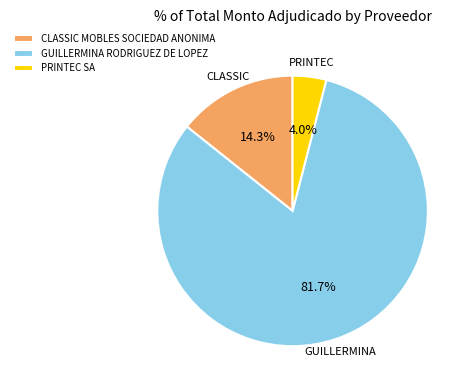

To the nearest percent, what portion does GUILLERMINA RODRIGUEZ DE LOPEZ represent?

82%